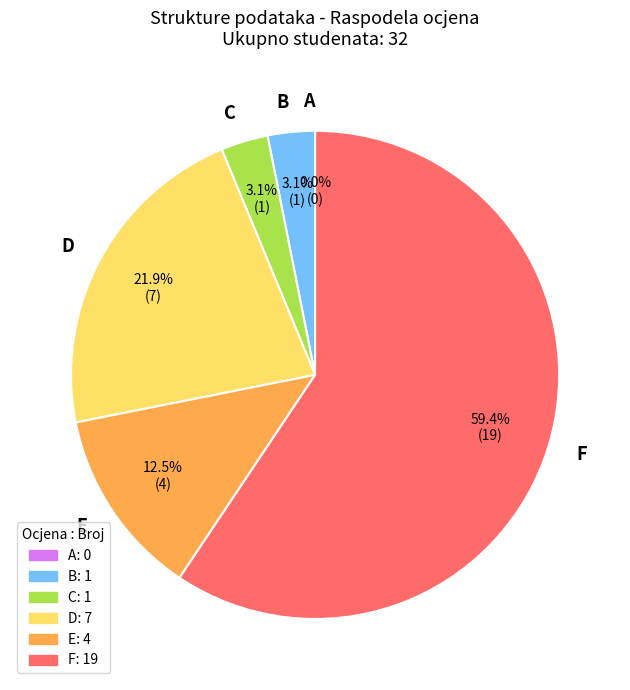

How many segments does this pie chart have?

6